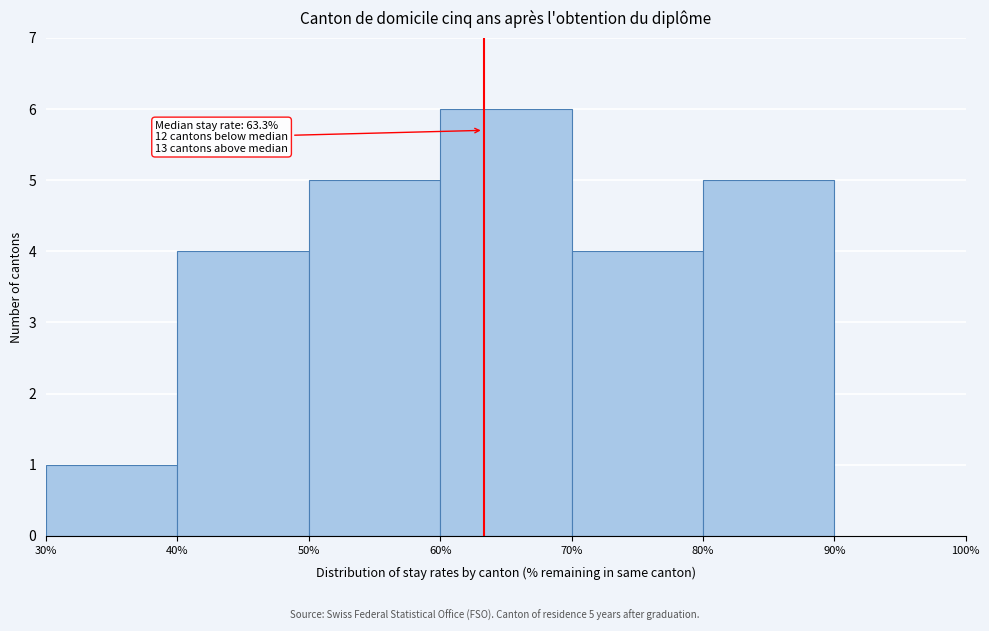

Which range on the x-axis has the tallest bar?

60% to 70%